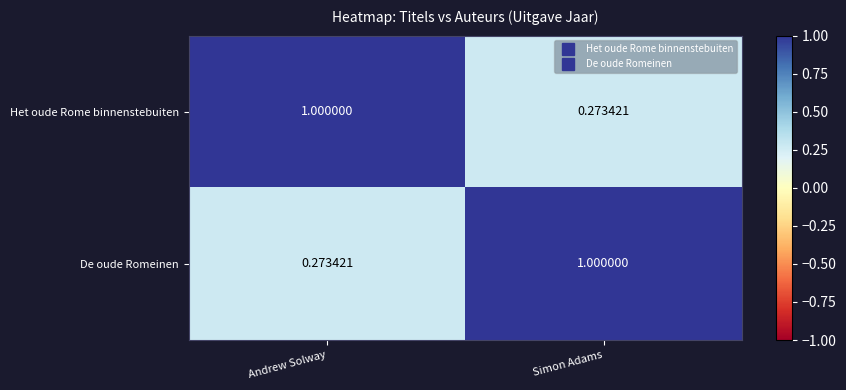

At which label is Het oude Rome binnenstebuiten closest to 0?

Simon Adams